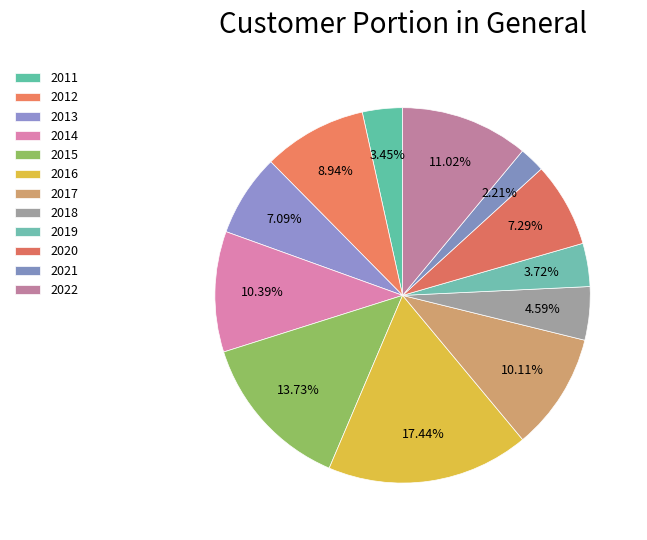

What is the total percentage of 2016 and 2017?

27.6%